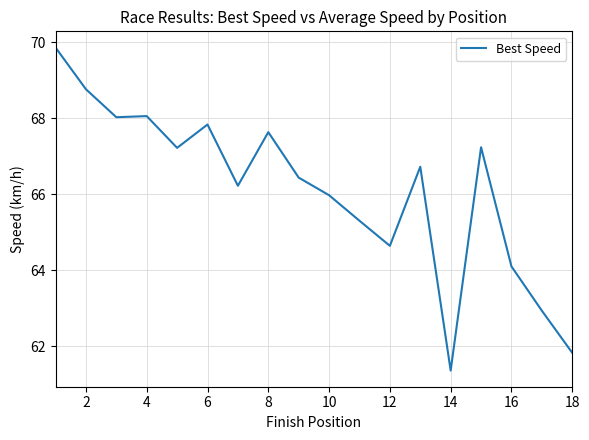

What is the maximum value shown in the chart?

69.9